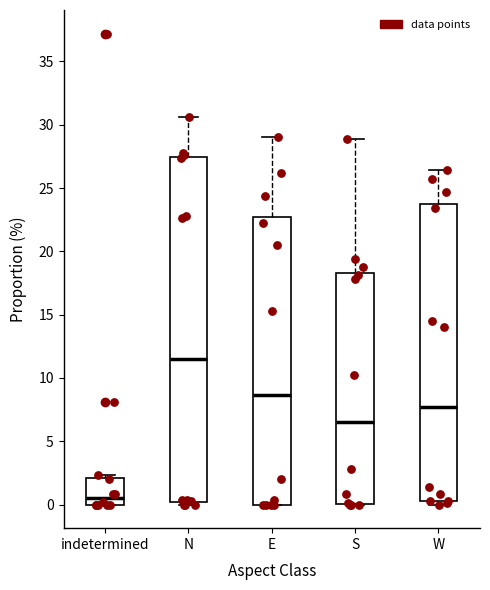

Which box is the tallest, from its lower edge to its upper edge?

N